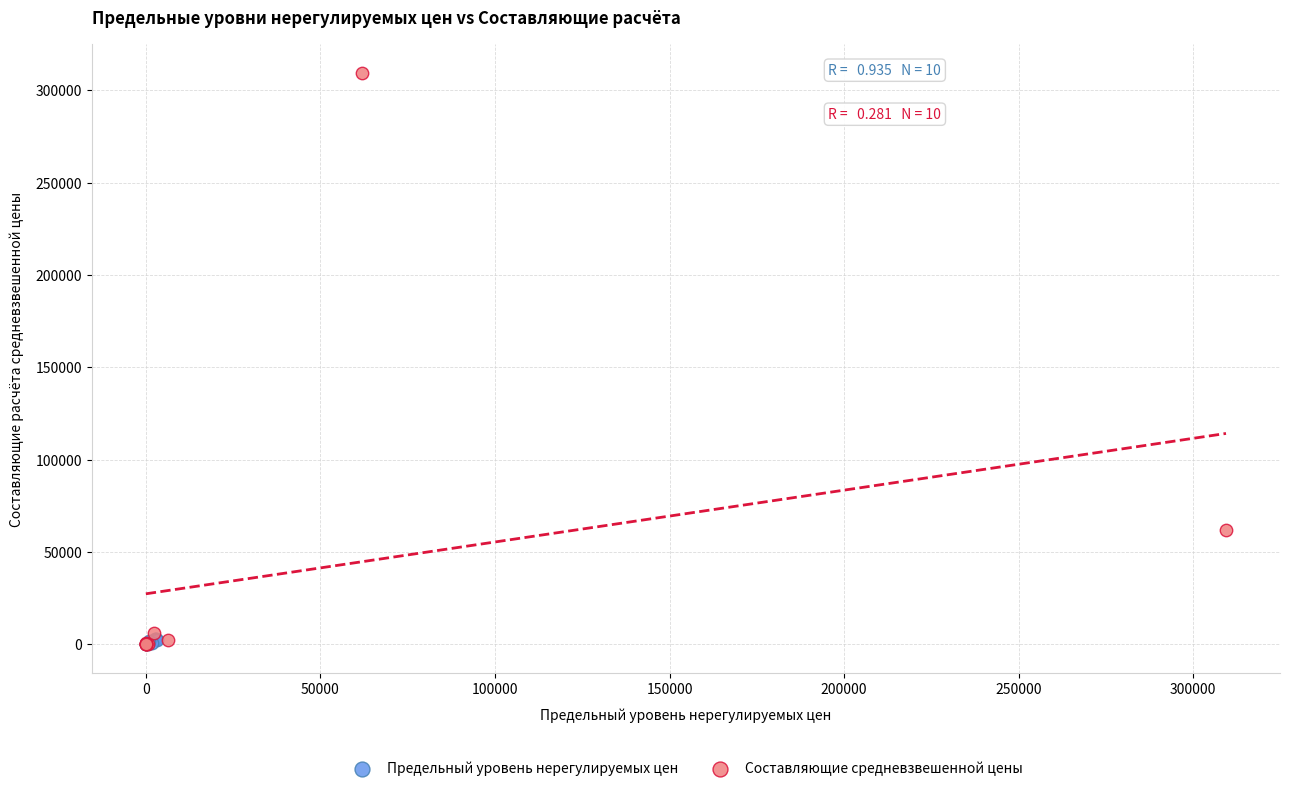

Which series has the largest Y range (max minus min)?

Составляющие средневзвешенной цены